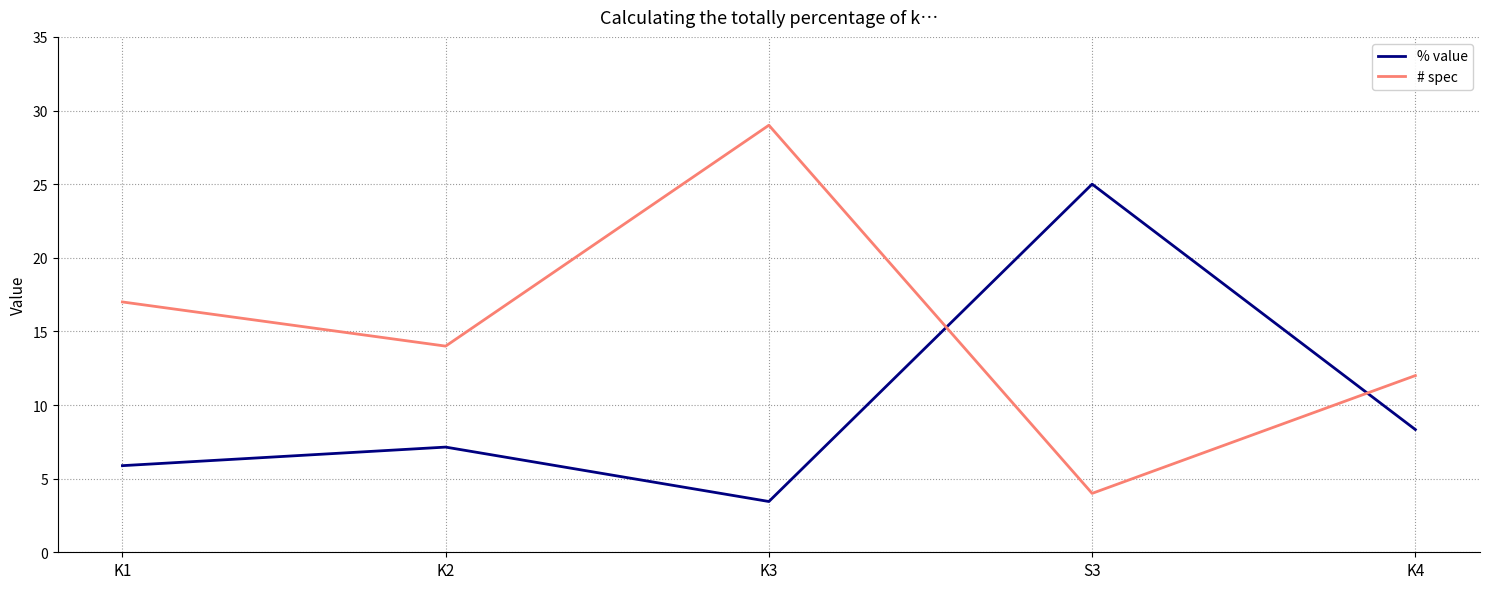

How many lines are shown in the chart?

2